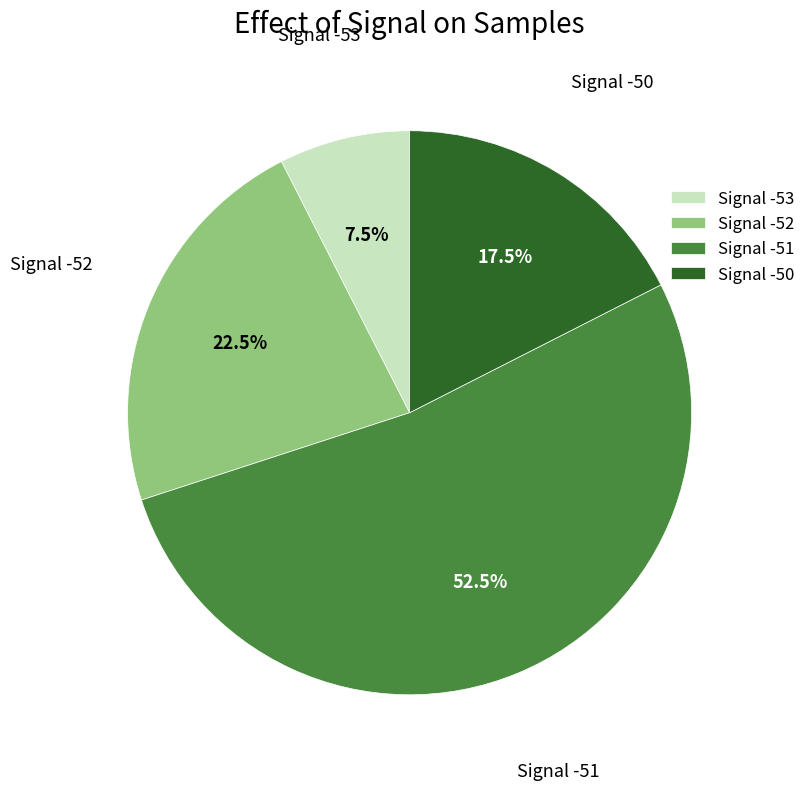

What is the ratio of the value at Signal -51 to the value at Signal -50?

3.0